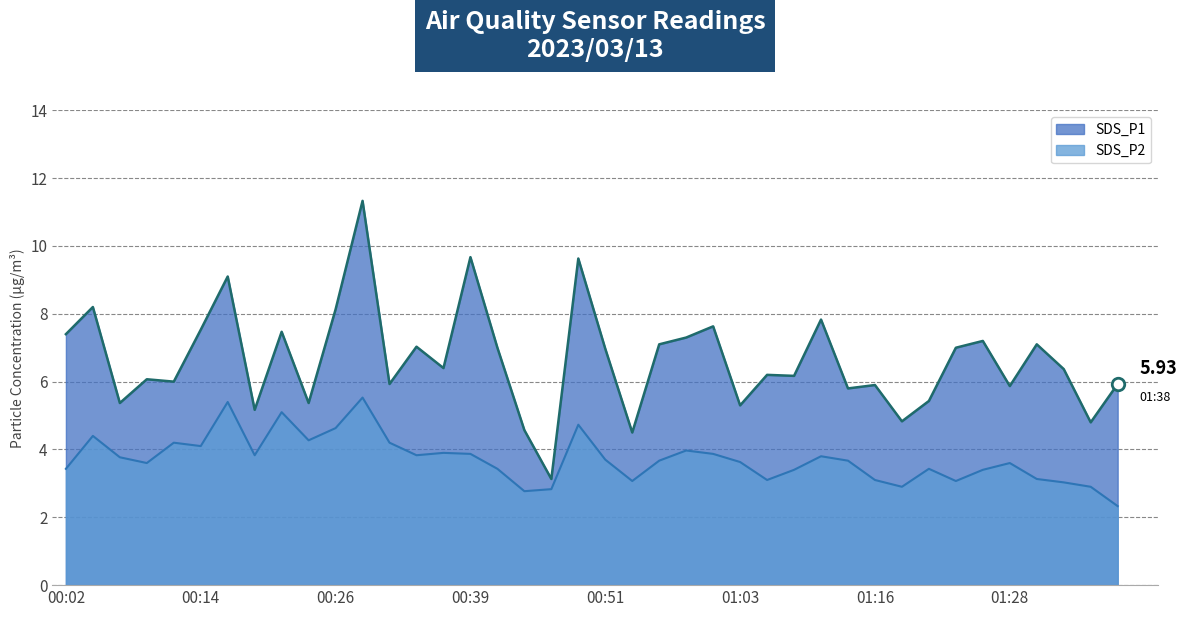

Reading right to left, extract all data points from this chart.

SDS_P1: 5.9	4.8	6.4	7.1	5.9	7.2	7.0	5.4	4.8	5.9	5.8	7.8	6.2	6.2	5.3	7.6	7.3	7.1	4.5	7.0	9.6	3.1	4.6	7.0	9.7	6.4	7.0	5.9	11.3	8.1	5.4	7.5	5.2	9.1	7.5	6.0	6.1	5.4	8.2	7.4
SDS_P2: 2.3	2.9	3.0	3.1	3.6	3.4	3.1	3.4	2.9	3.1	3.7	3.8	3.4	3.1	3.6	3.9	4.0	3.7	3.1	3.7	4.7	2.8	2.8	3.4	3.9	3.9	3.8	4.2	5.5	4.6	4.3	5.1	3.8	5.4	4.1	4.2	3.6	3.8	4.4	3.4